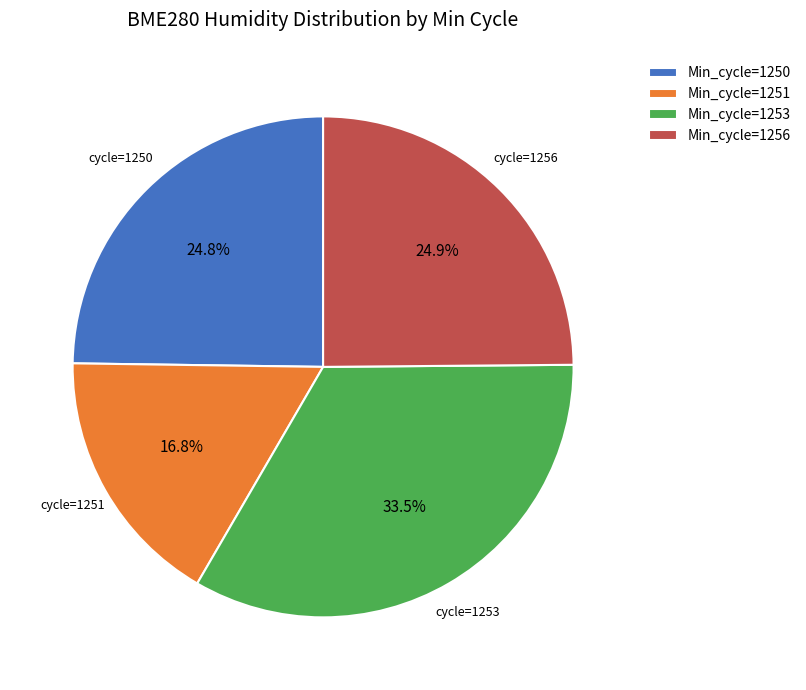

What is the ratio of the value at Min_cycle=1253 to the value at Min_cycle=1251?

2.0